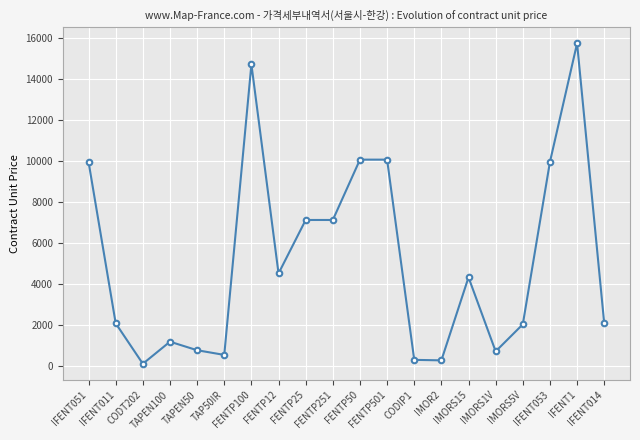

How many lines are shown in the chart?

1